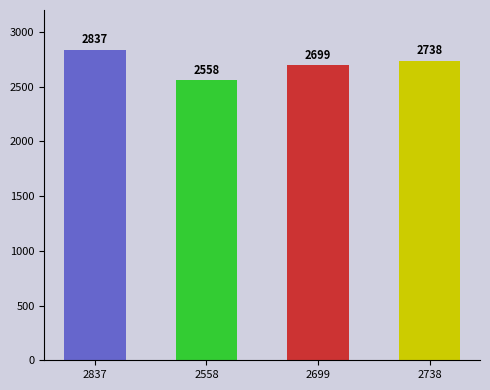

List the labels in order of value, largest first.

2837, 2738, 2699, 2558